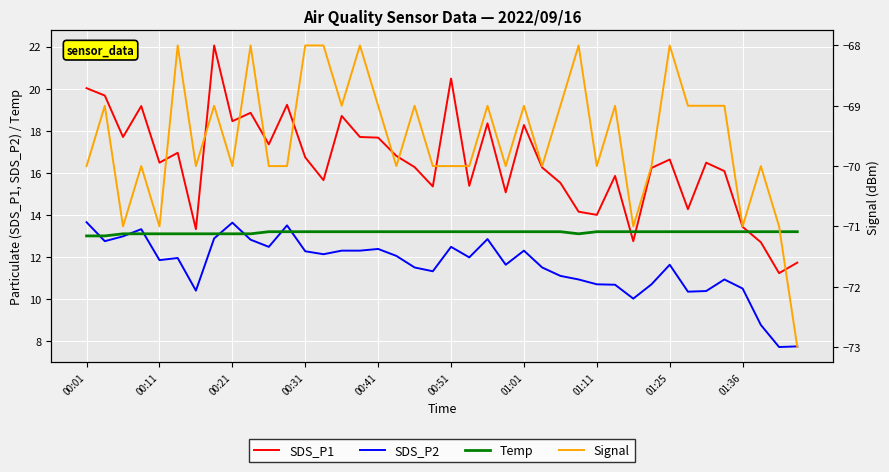

True or false: SDS_P1 and Signal intersect in this chart.

False